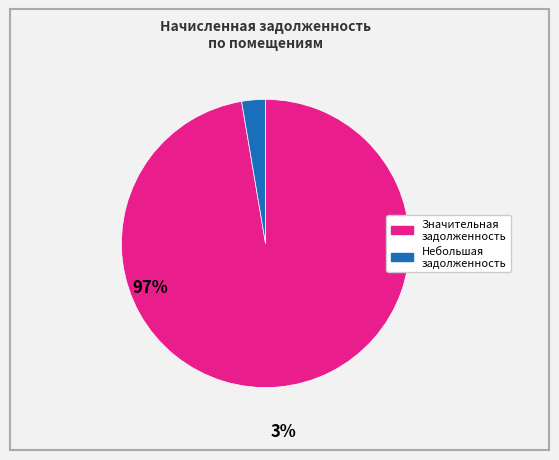

Count the number of slices in the pie.

2